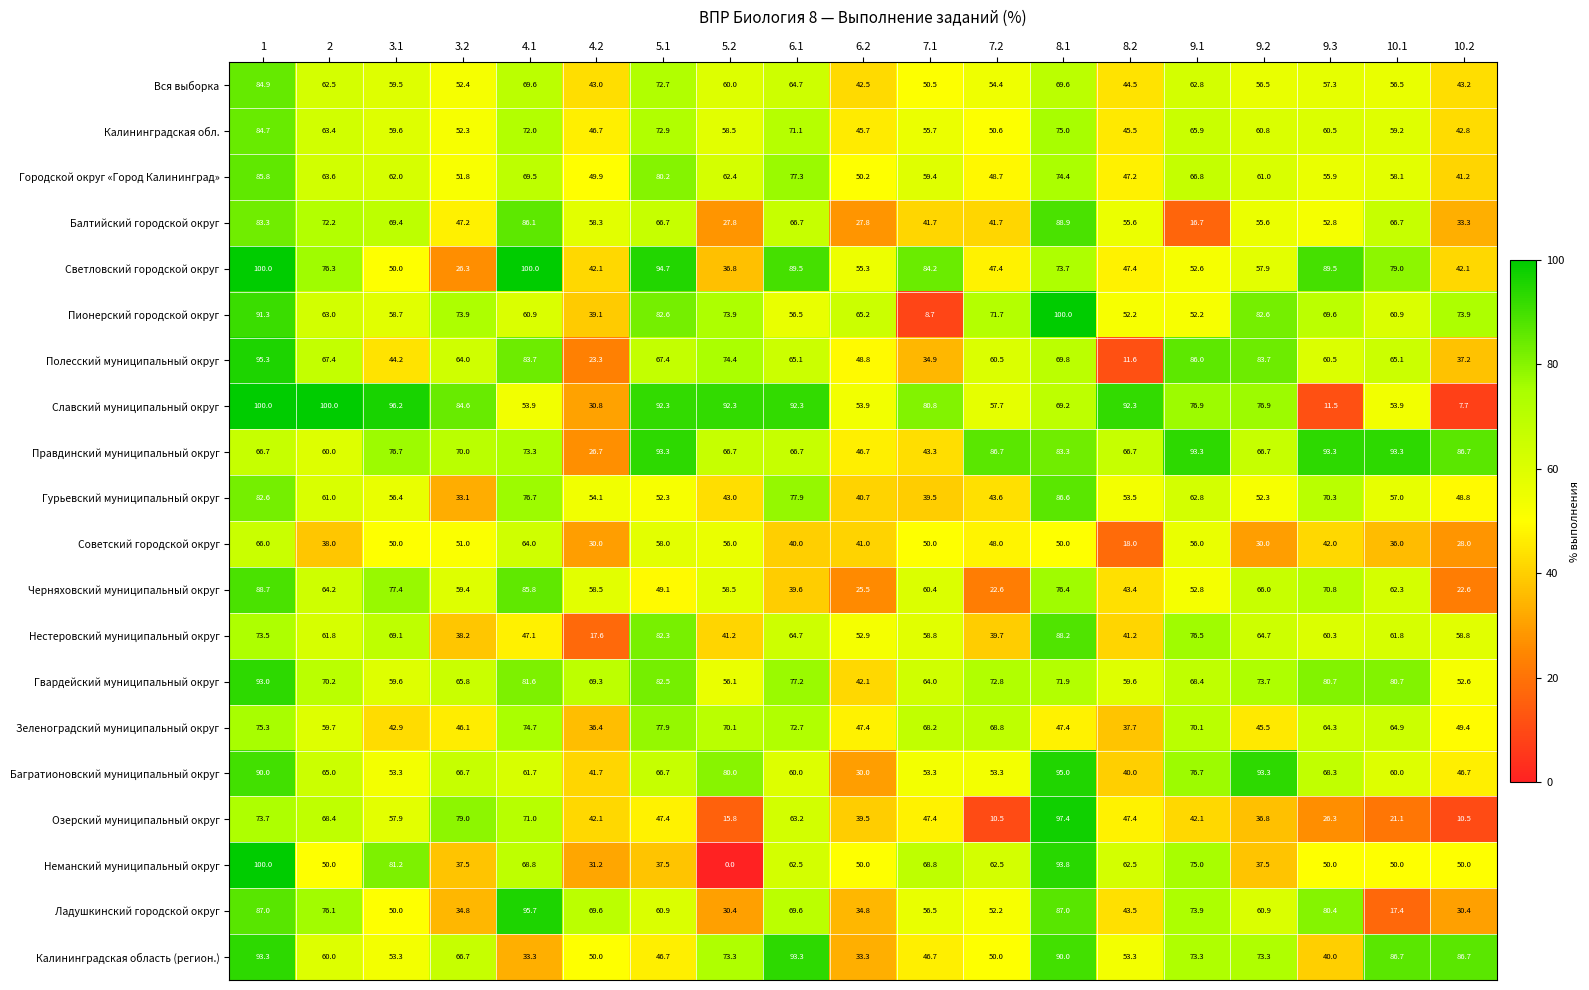

Which label corresponds to the smallest value in the chart?

5.2